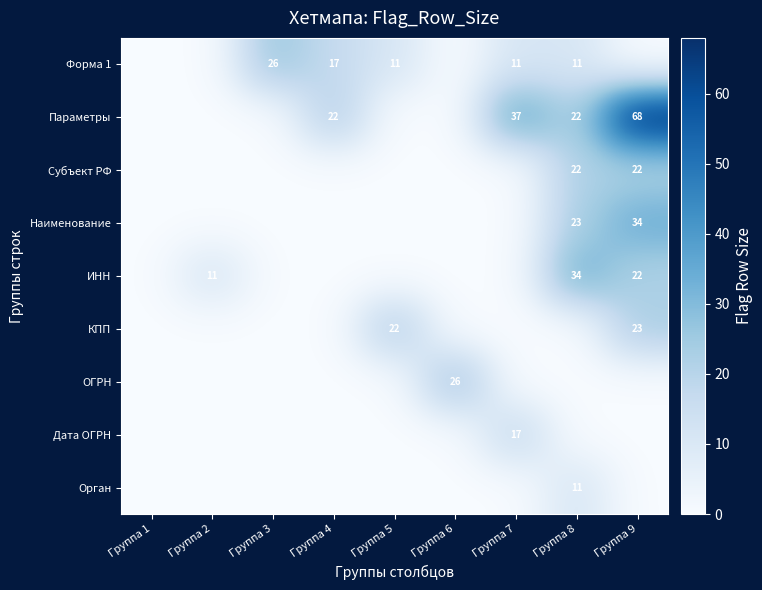

The value of Форма 1 at Группа 5 is 4. True or false?

False